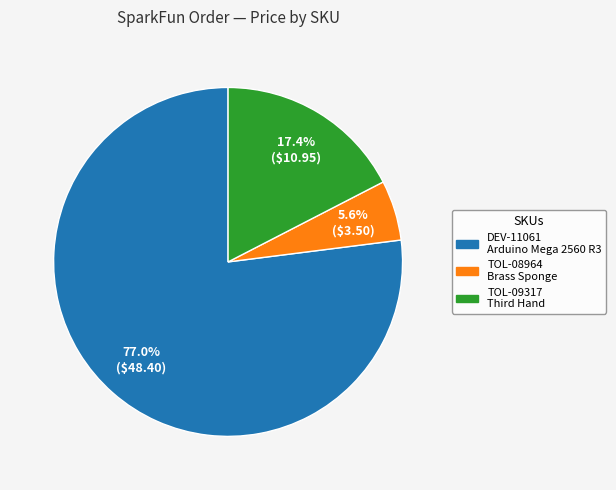

Rank the categories by value from lowest to highest.

TOL-08964 Brass Sponge, TOL-09317 Third Hand, DEV-11061 Arduino Mega 2560 R3